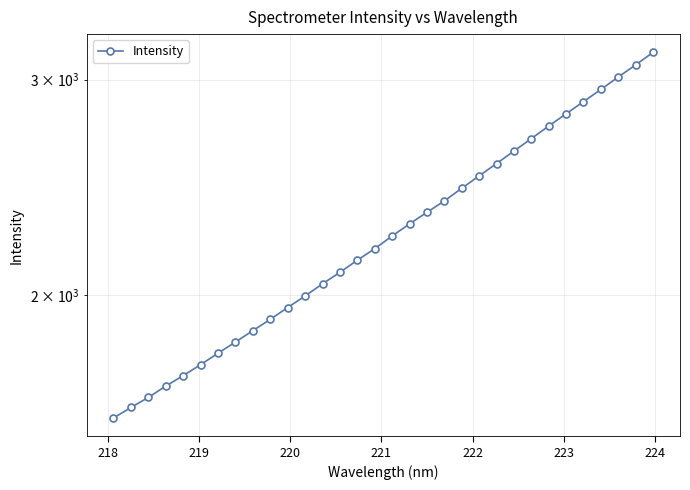

Is this an area chart (filled region under the line)?

No